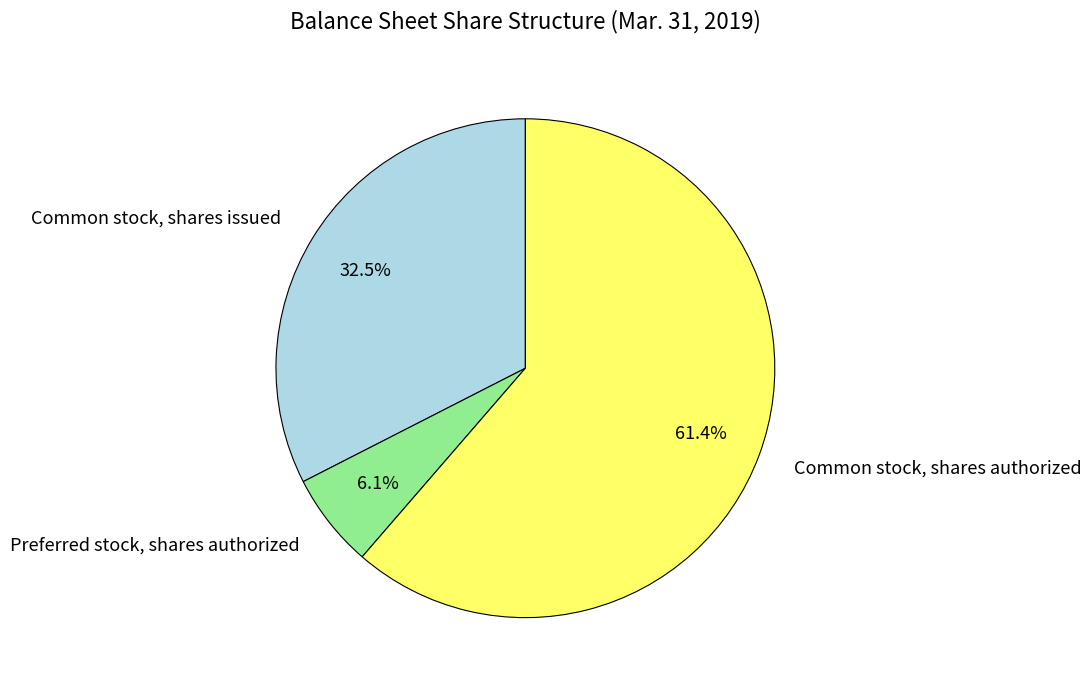

The Preferred stock, shares authorized slice represents 6% of the pie. True or false?

True